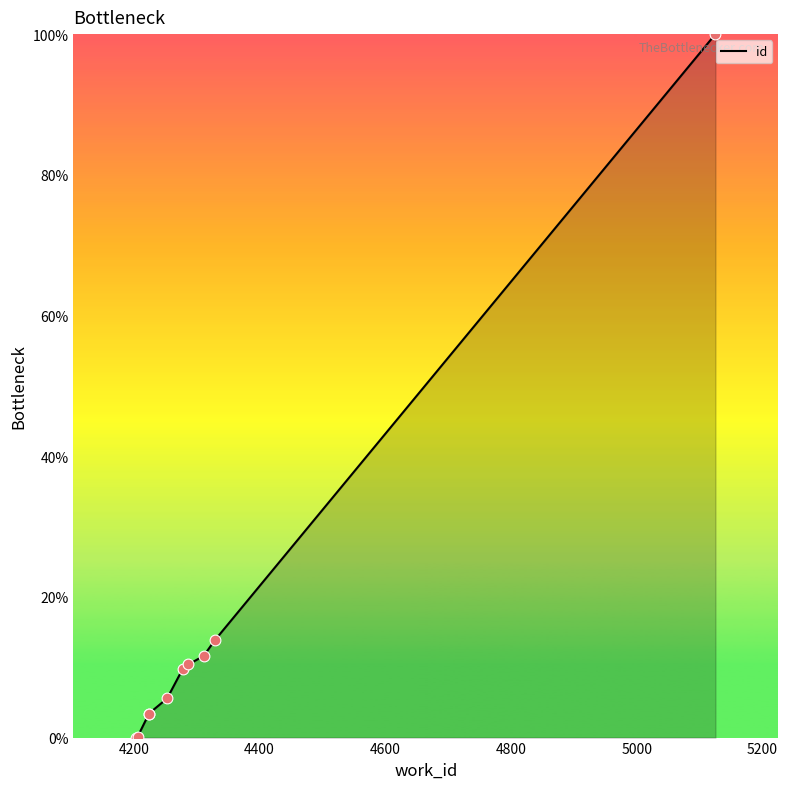

Which has a higher value, 5200 or 4600?

5200